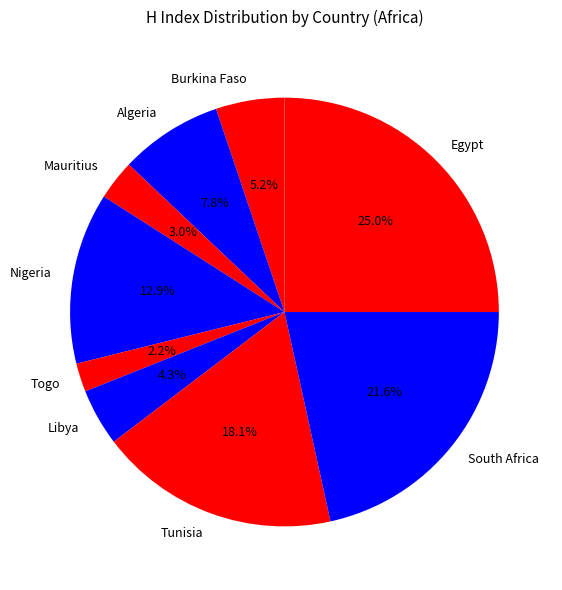

Rank the categories by value from lowest to highest.

Togo, Mauritius, Libya, Burkina Faso, Algeria, Nigeria, Tunisia, South Africa, Egypt